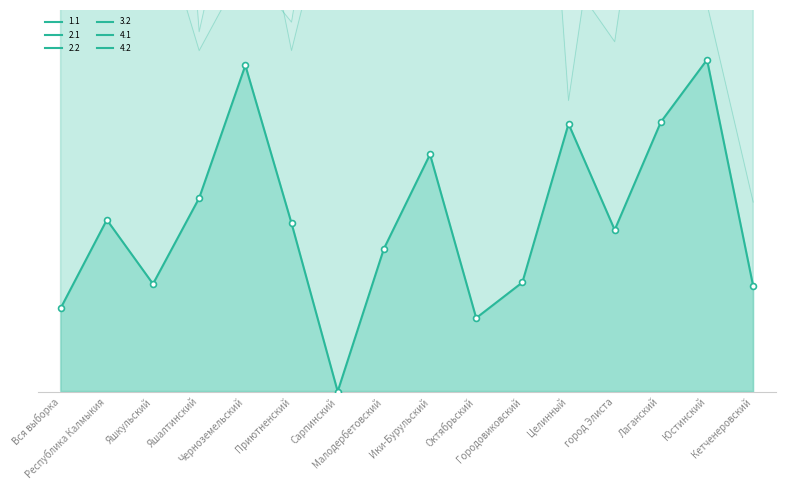

Between Целинный and Октябрьский, which is larger?

Целинный